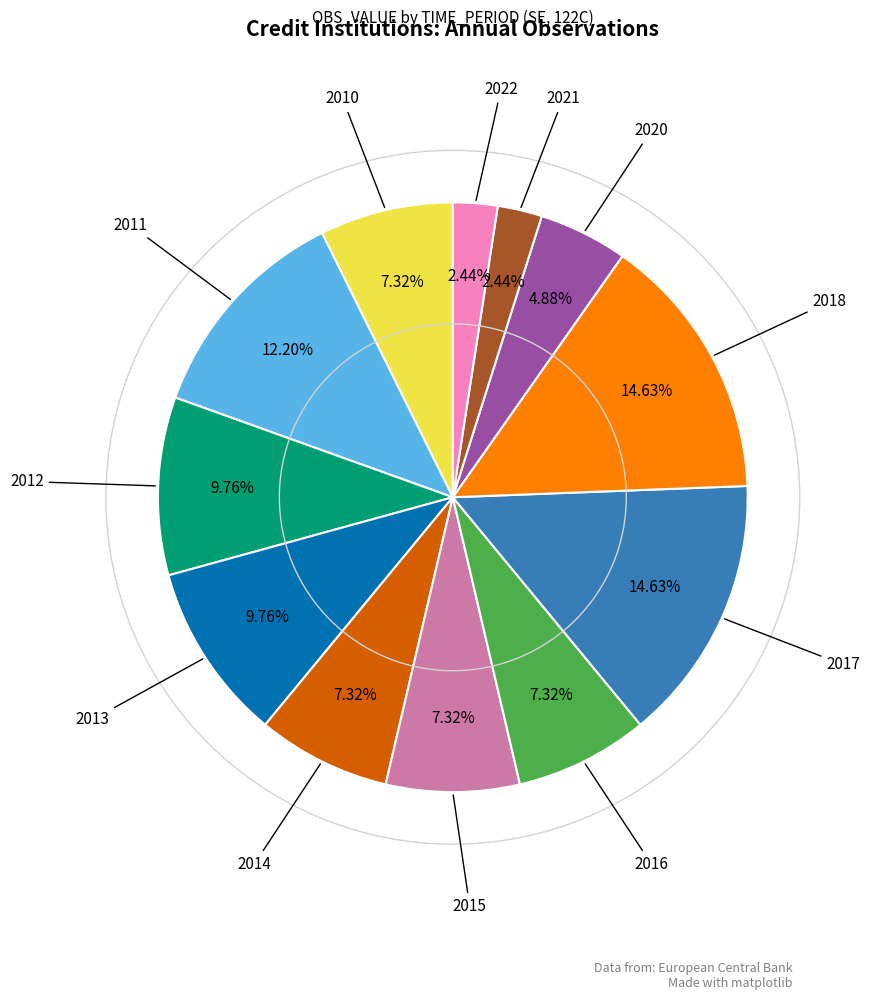

Does any single category account for the majority?

No